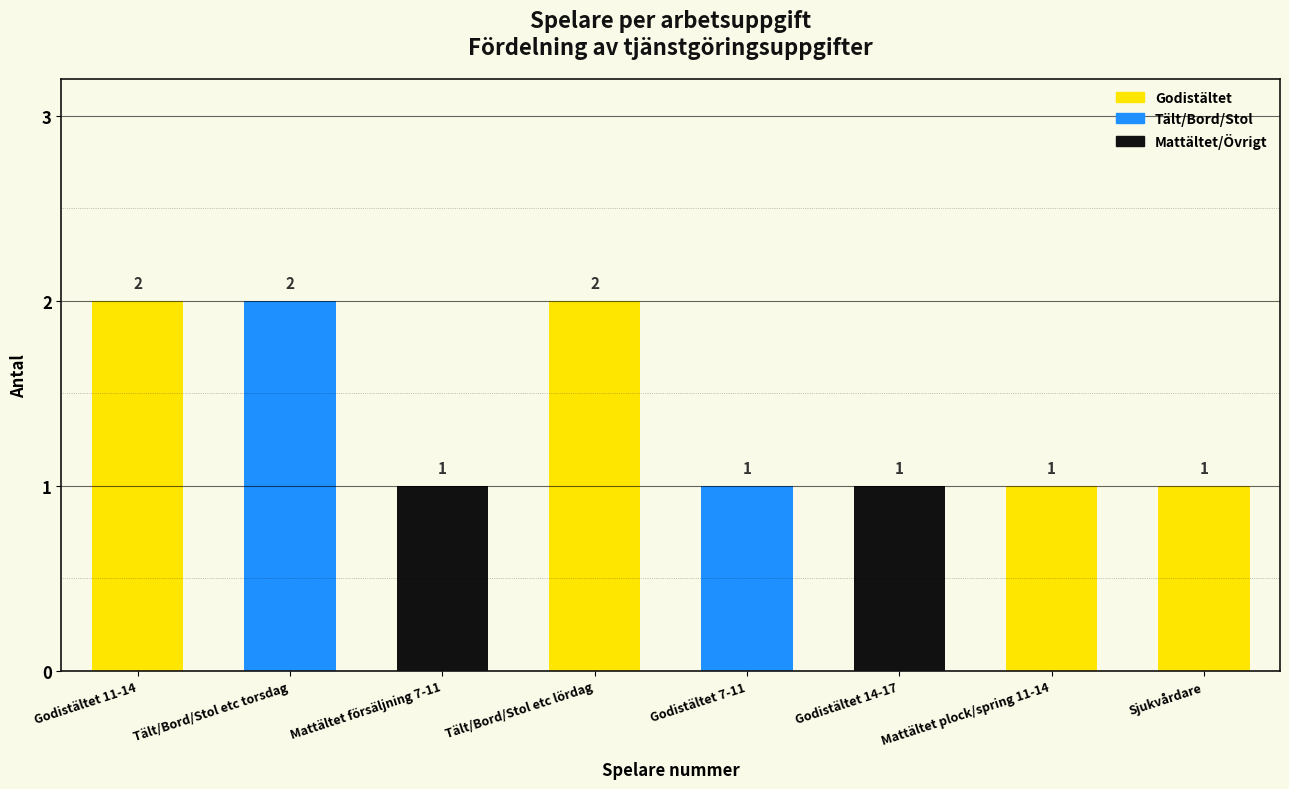

Reading left to right, transcribe all the data shown in this chart.

Godistältet 11-14=2	Tält/Bord/Stol etc torsdag=2	Mattältet försäljning 7-11=1	Tält/Bord/Stol etc lördag=2	Godistältet 7-11=1	Godistältet 14-17=1	Mattältet plock/spring 11-14=1	Sjukvårdare=1